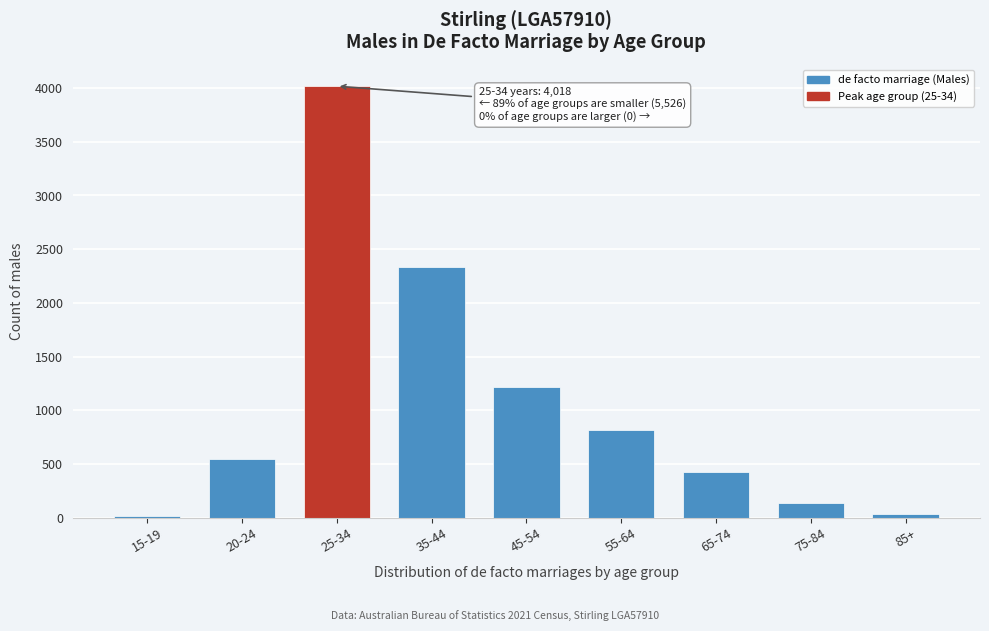

What is the sum of all values?

9544